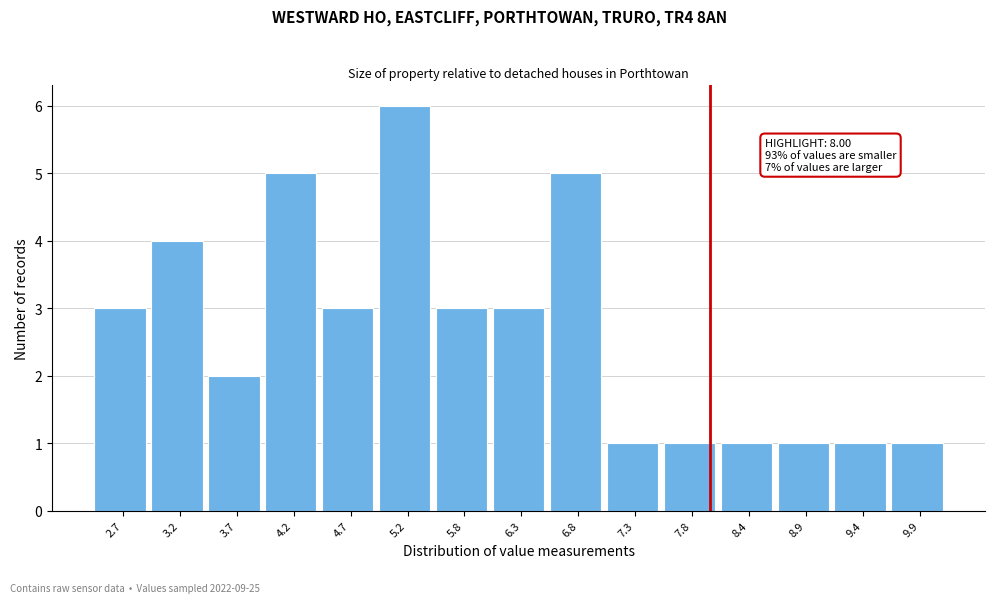

Over which range of the x-axis is the bar tallest?

5.0 to 5.5